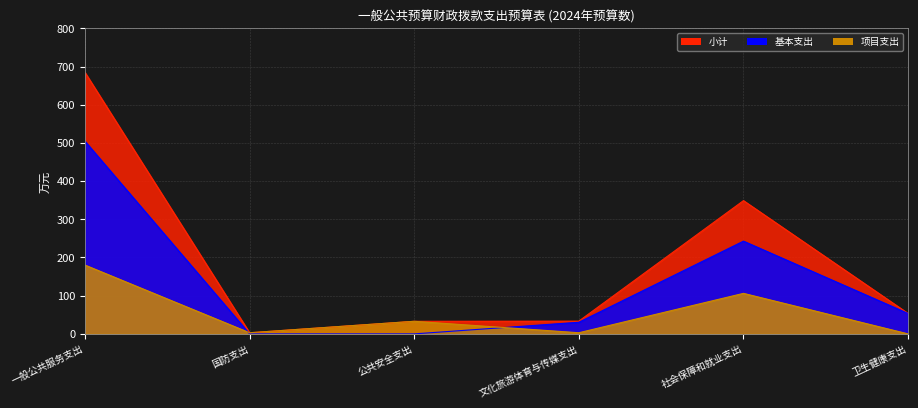

Is it true that 项目支出 equals 3.0 at 国防支出?

True